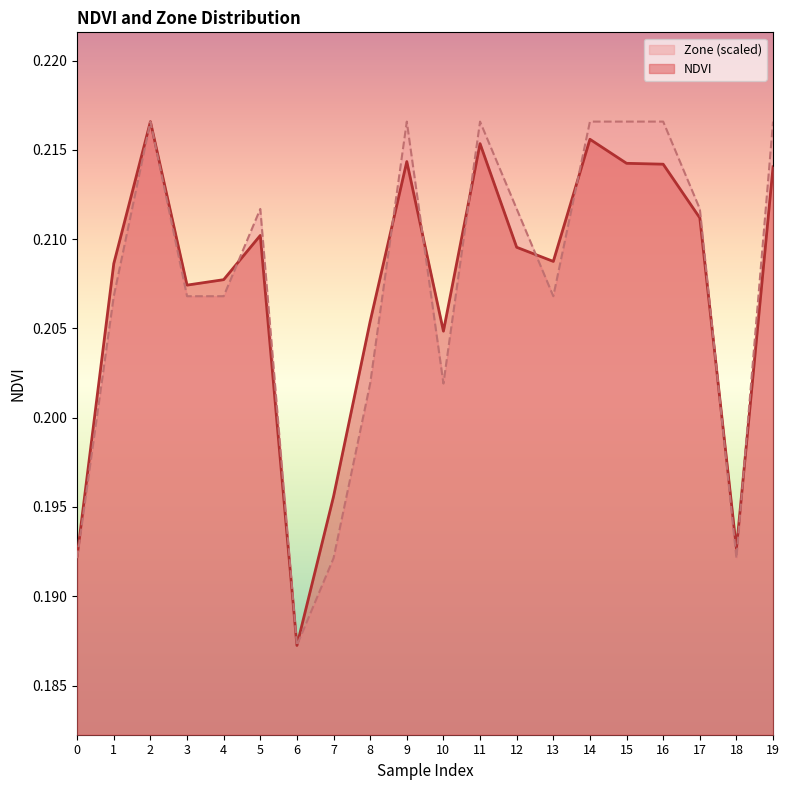

Which category has the lowest value across all series?

6